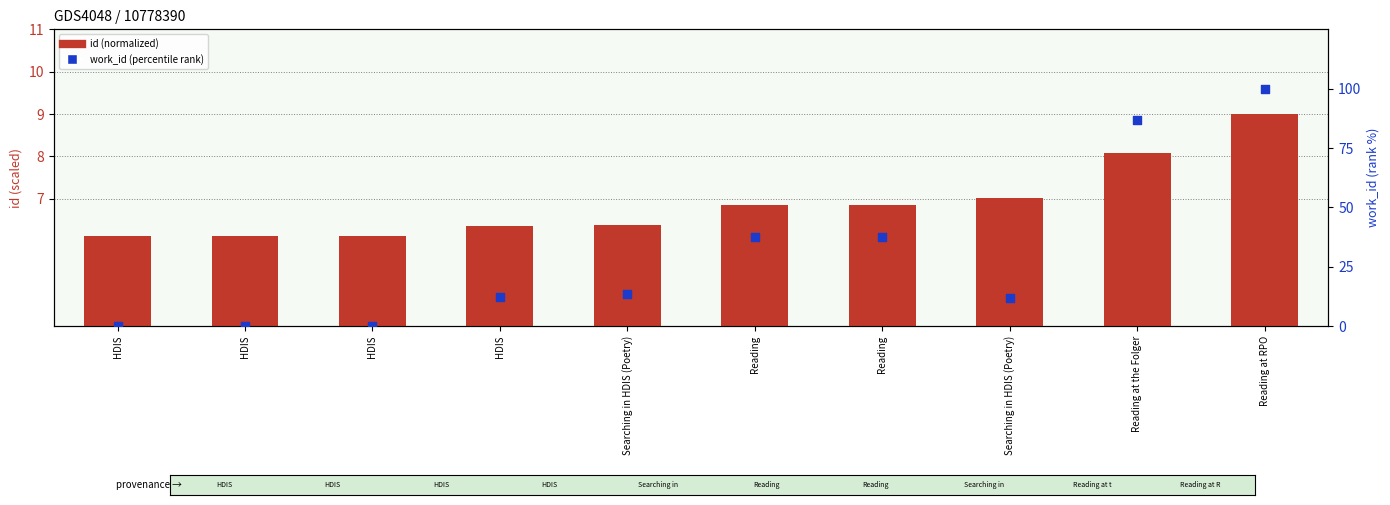

Which series has the largest Y range (max minus min)?

work_id (percentile)